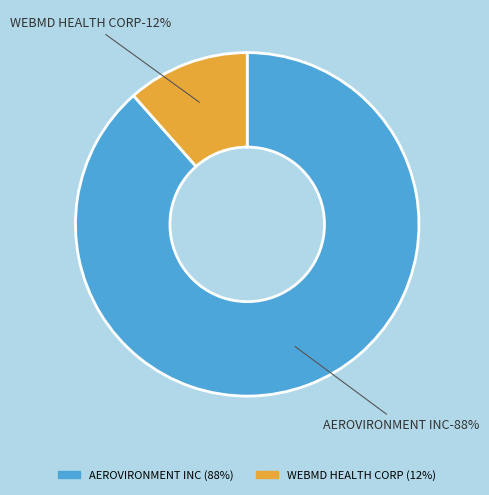

How many segments does this pie chart have?

2